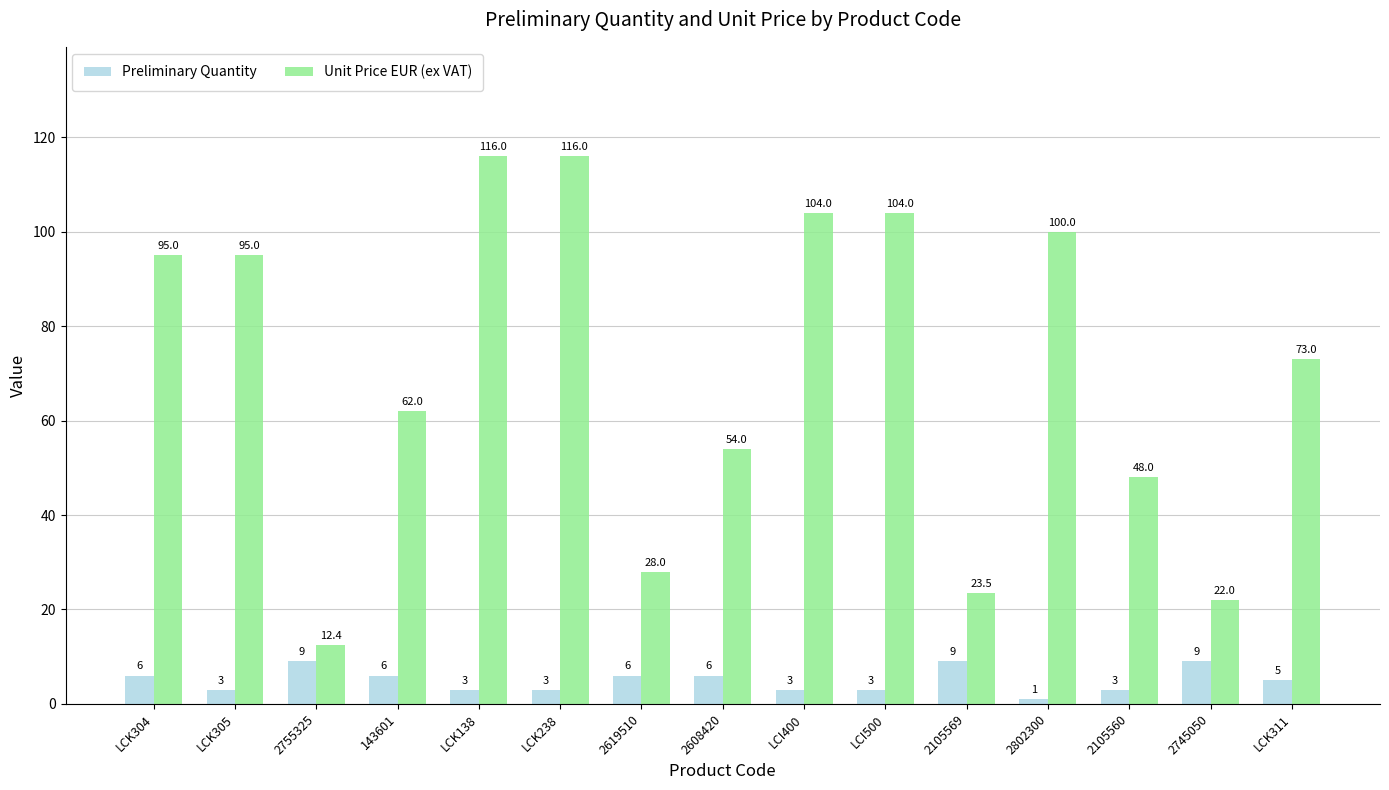

What is the maximum value shown in the chart?

116.0